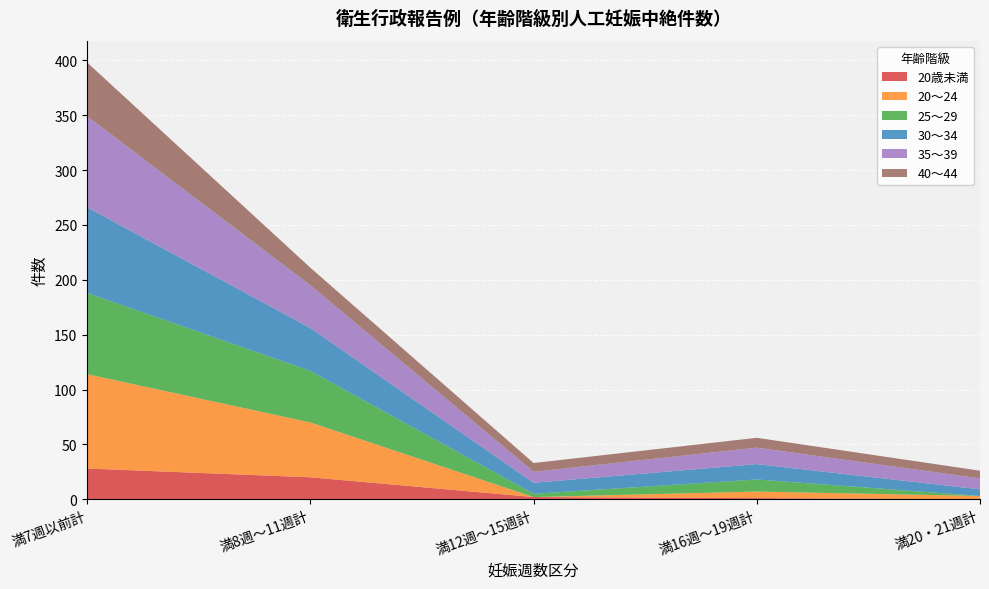

Reading right to left, transcribe all the data shown in this chart.

20歳未満: 満20・21週計=0	満16週～19週計=1	満12週～15週計=2	満8週～11週計=20	満7週以前計=28
20～24: 満20・21週計=3	満16週～19週計=6	満12週～15週計=0	満8週～11週計=50	満7週以前計=86
25～29: 満20・21週計=0	満16週～19週計=11	満12週～15週計=3	満8週～11週計=47	満7週以前計=74
30～34: 満20・21週計=6	満16週～19週計=14	満12週～15週計=10	満8週～11週計=39	満7週以前計=78
35～39: 満20・21週計=10	満16週～19週計=15	満12週～15週計=10	満8週～11週計=39	満7週以前計=83
40～44: 満20・21週計=7	満16週～19週計=9	満12週～15週計=8	満8週～11週計=16	満7週以前計=49